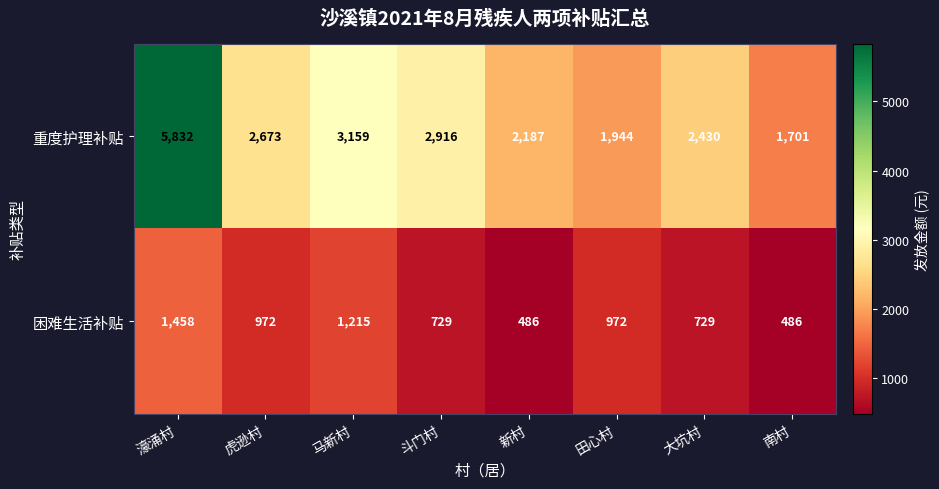

Is it true that 重度护理补贴 equals 2673 at 虎逊村?

True